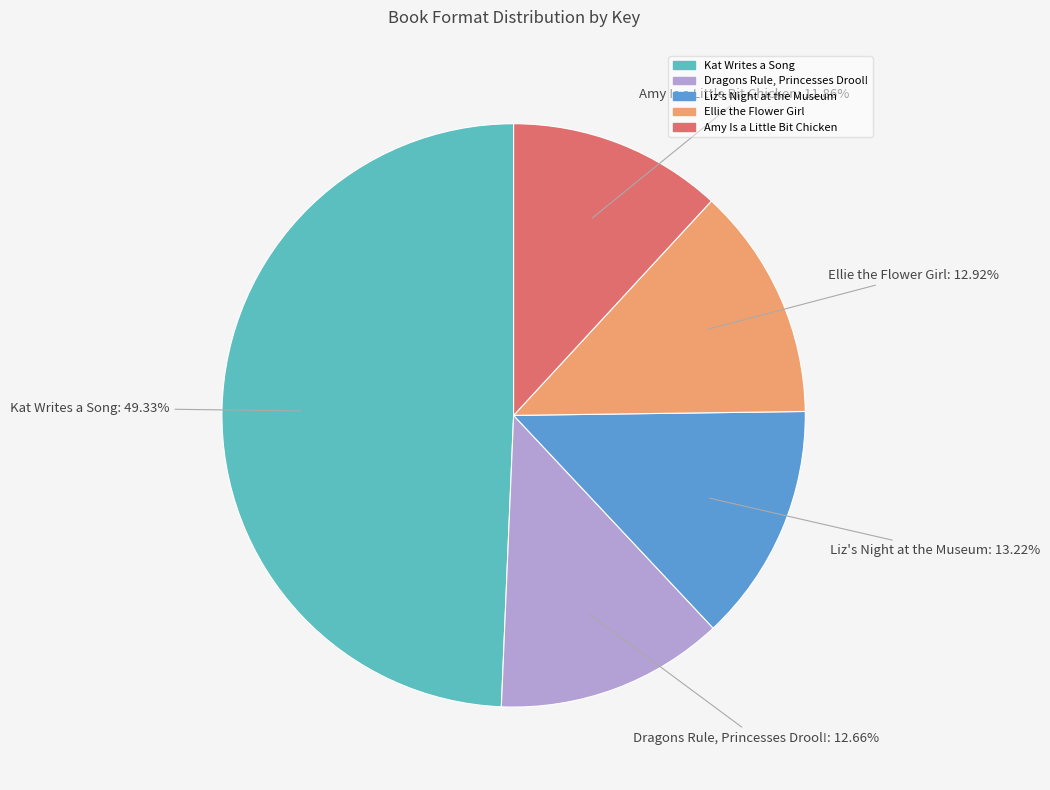

To the nearest percent, what is the combined percentage of Ellie the Flower Girl and Amy Is a Little Bit Chicken?

25%